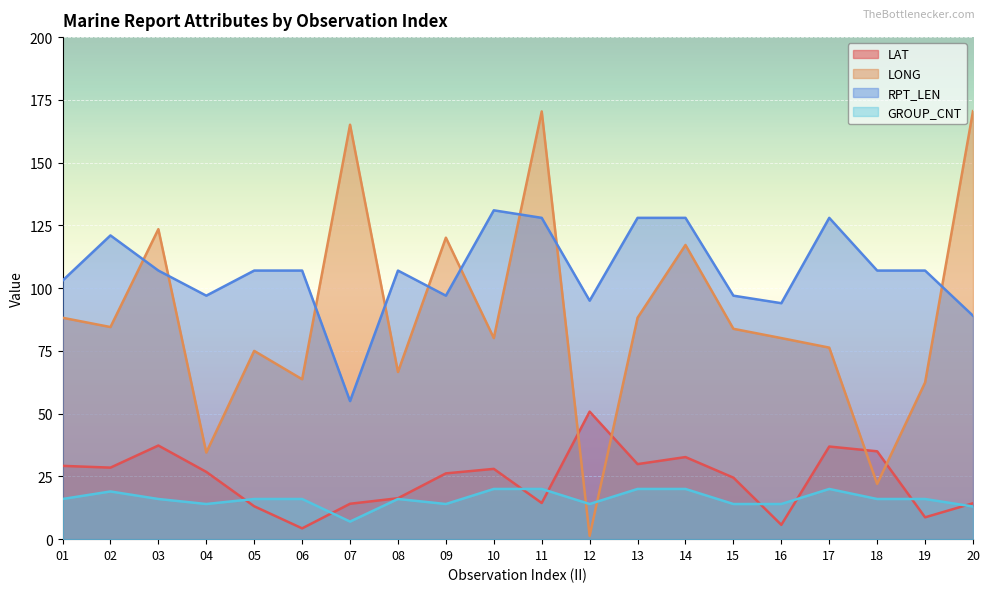

True or false: LONG has more than 0 interior local peaks.

True